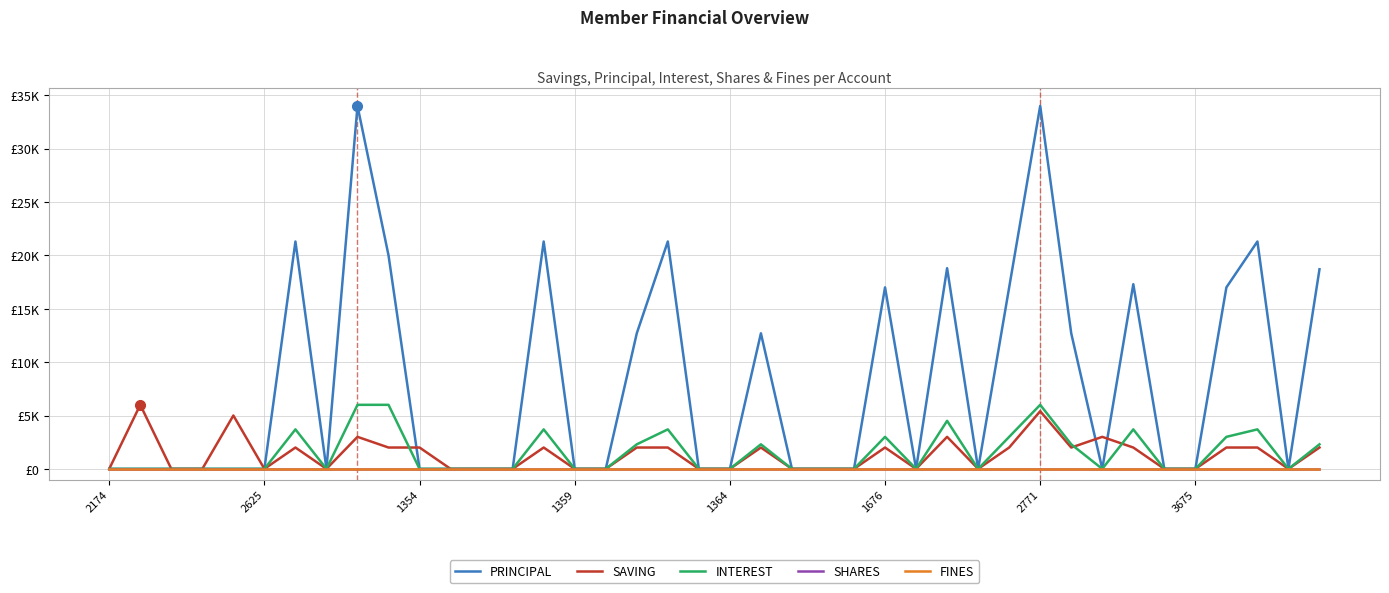

At how many categories does at least one series exceed 24420?

2